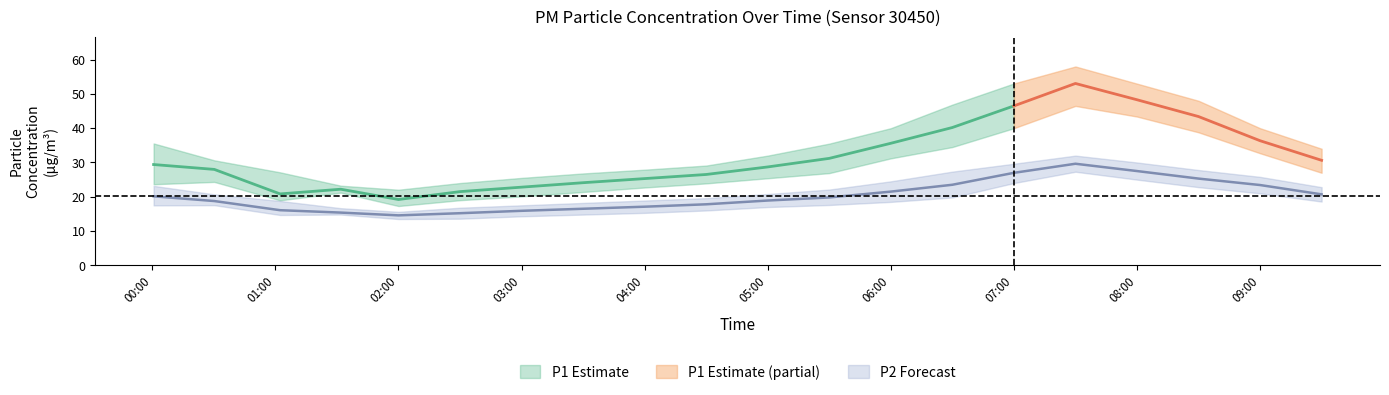

True or false: P2 has more than 1 interior local peaks.

False